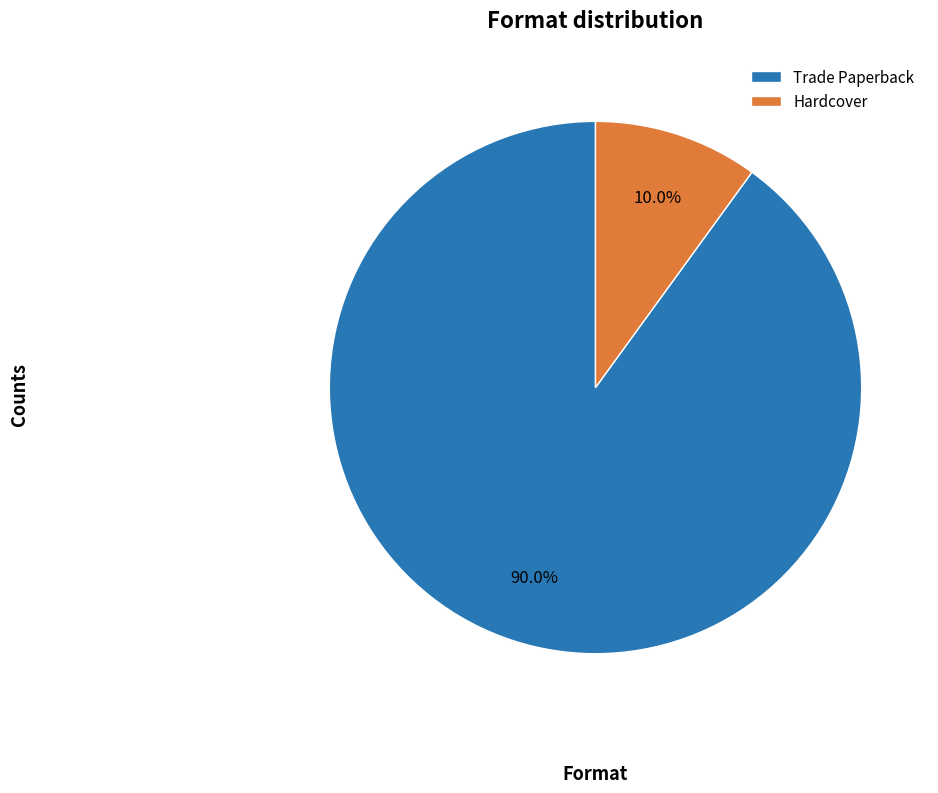

How many segments does this pie chart have?

2